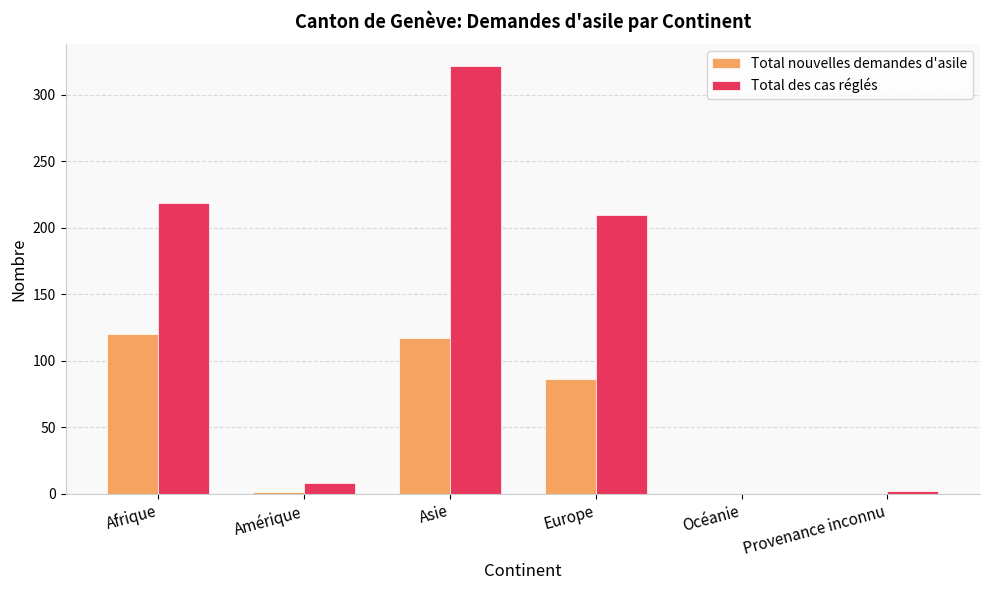

What is the maximum value for Total nouvelles demandes d'asile?

120